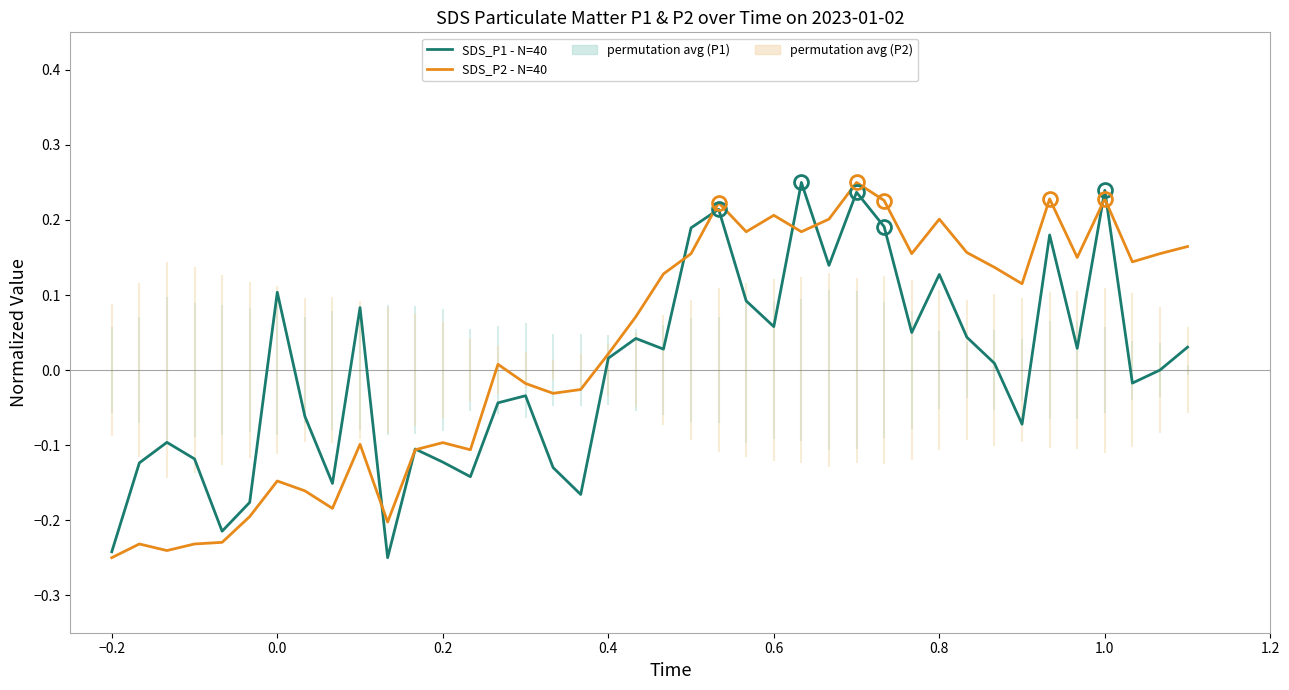

How many negative values does the SDS_P1 - N=40 series have?

19